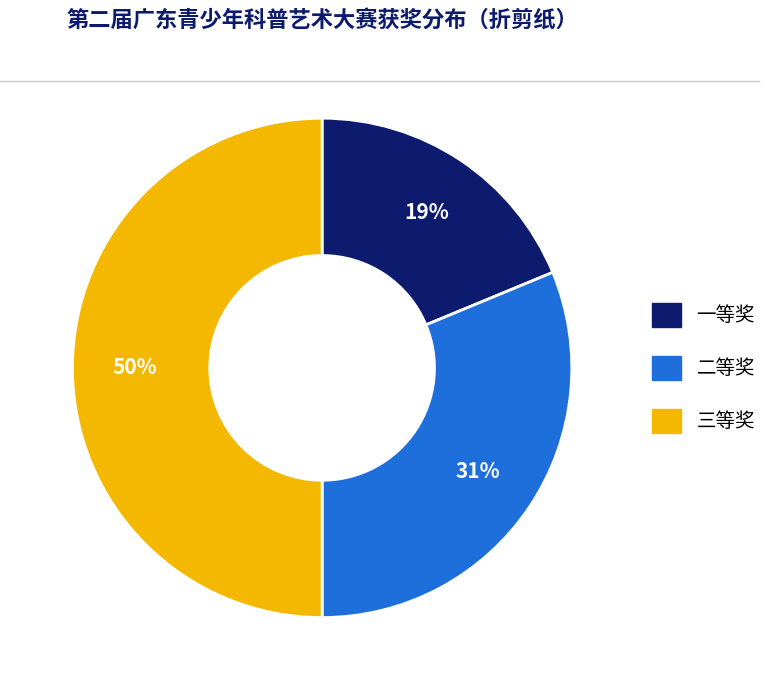

To the nearest percent, what is the average slice percentage?

33%